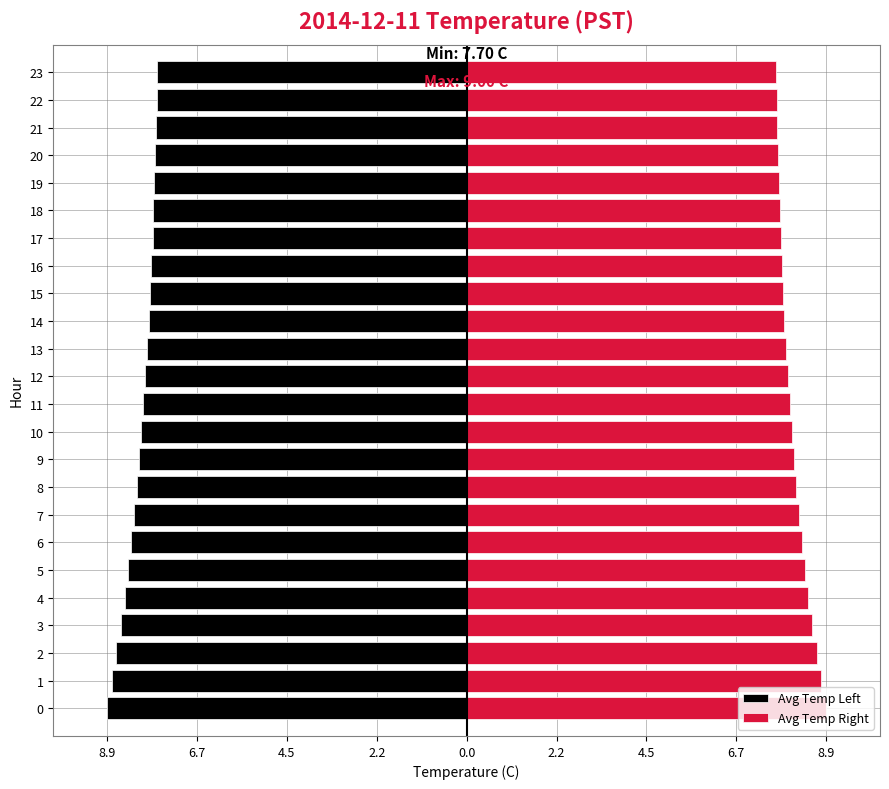

Count the number of data series in this chart.

2